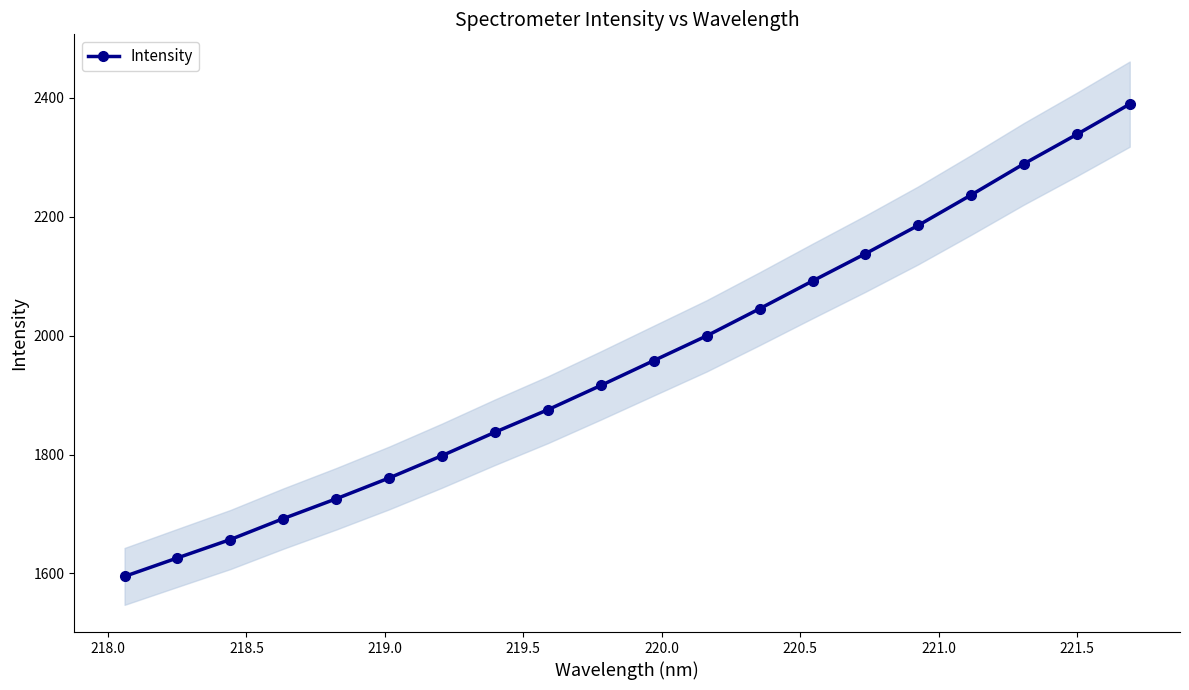

What is the value of the Intensity point at the 14th from the left?

2092.0